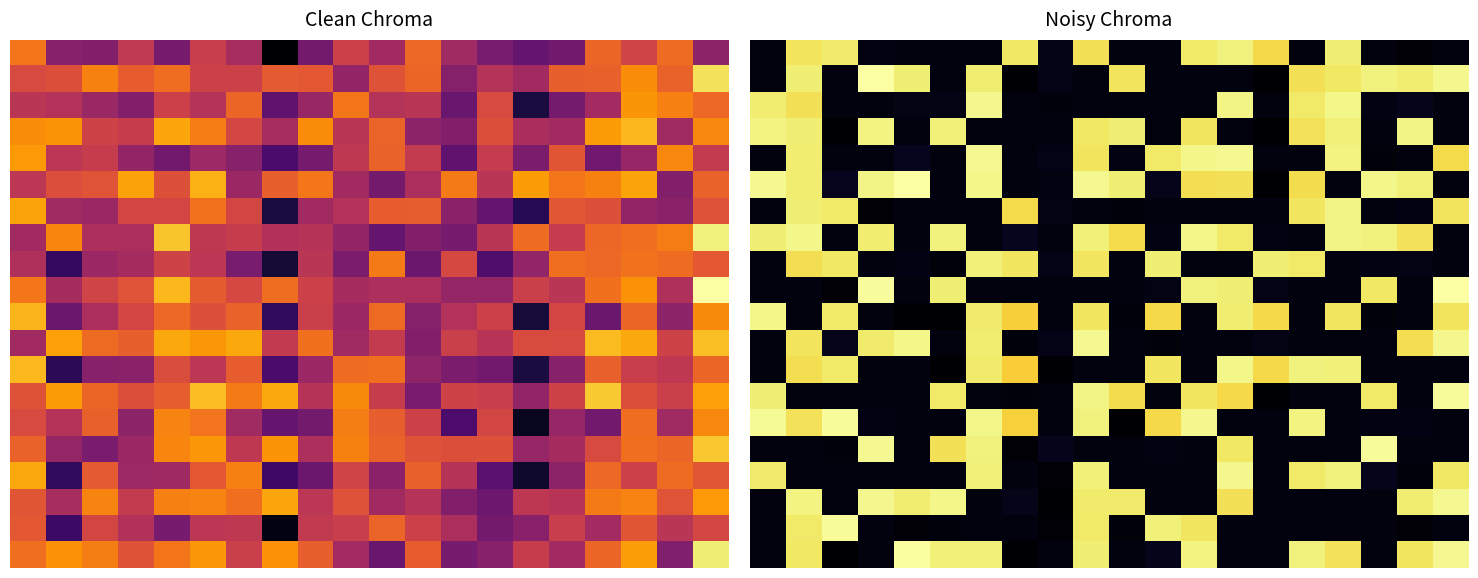

What is the total value across all series at 17?

12263.4